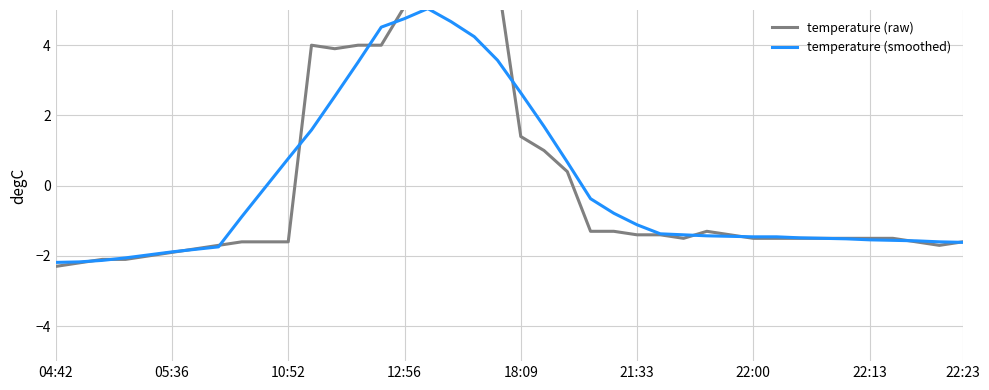

What is the highest value of the temperature (smoothed) series?

5.0